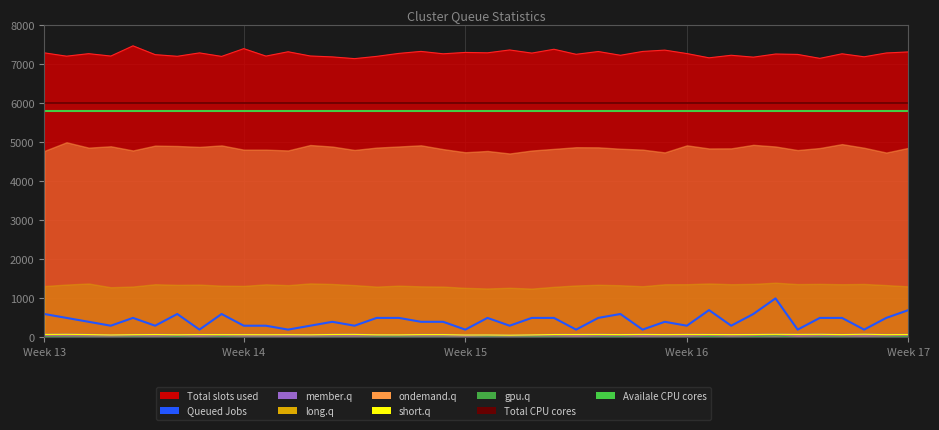

How many data points does each series have?

40